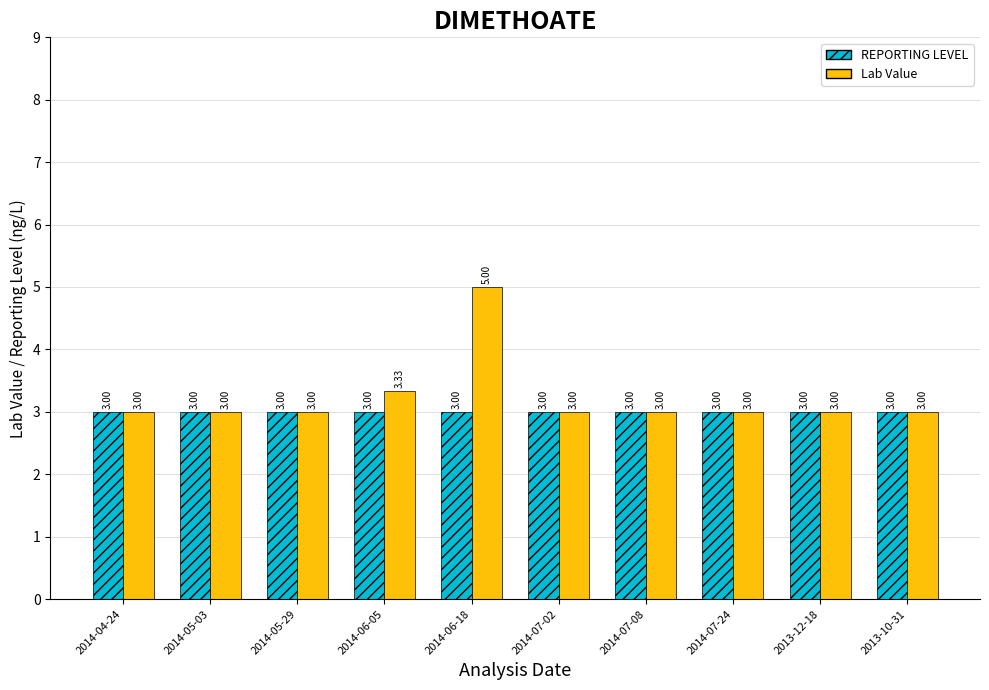

True or false: Lab Value has a value of 1.3 at 2014-05-29.

False